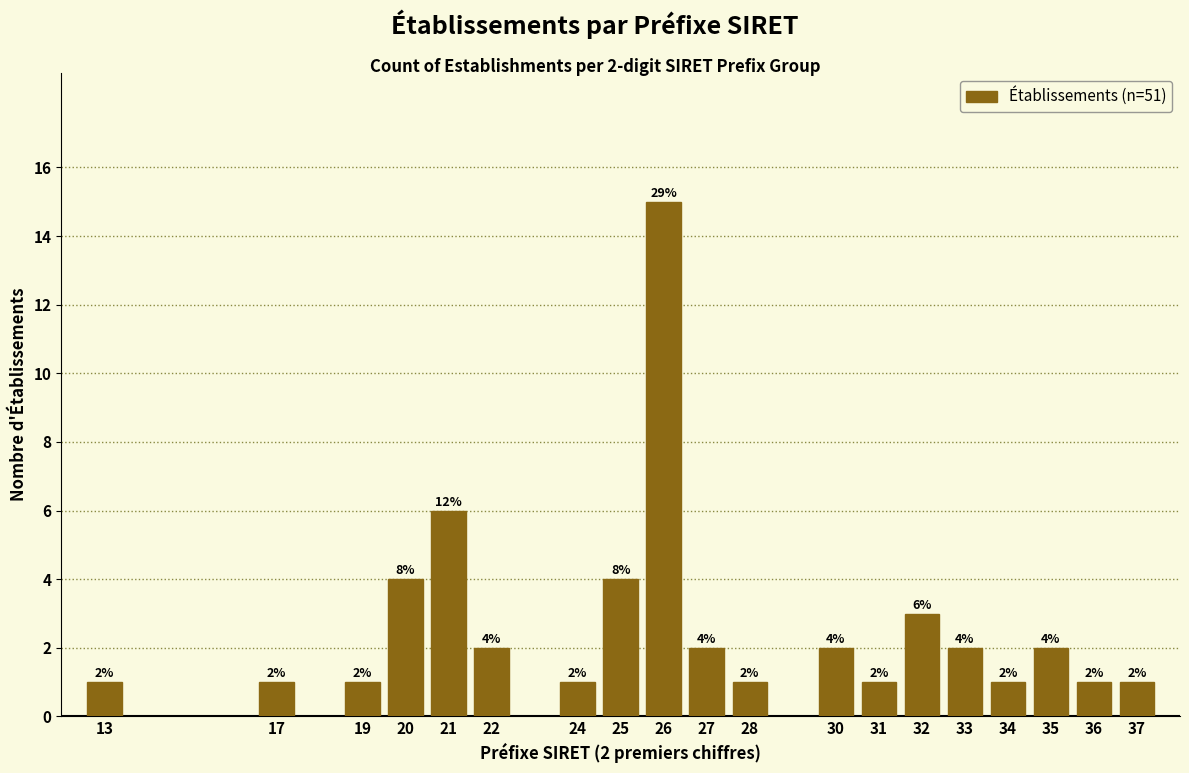

Reading left to right, extract all data points from this chart.

13=1	17=1	19=1	20=4	21=6	22=2	24=1	25=4	26=15	27=2	28=1	30=2	31=1	32=3	33=2	34=1	35=2	36=1	37=1